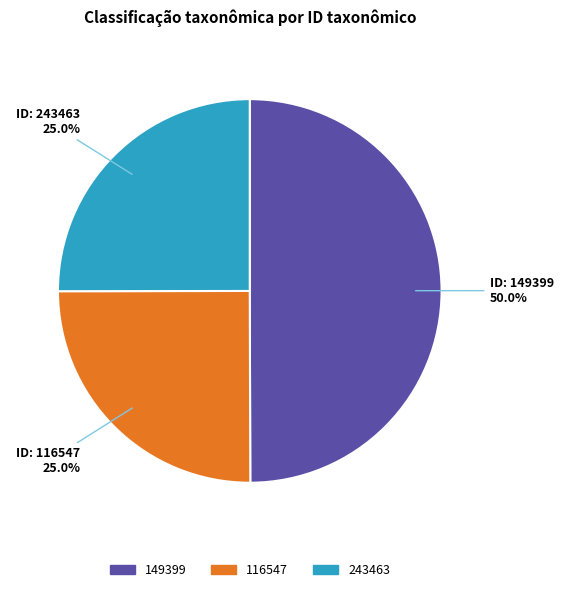

Approximately how many times larger is the value at 243463 compared to 149399?

0.5